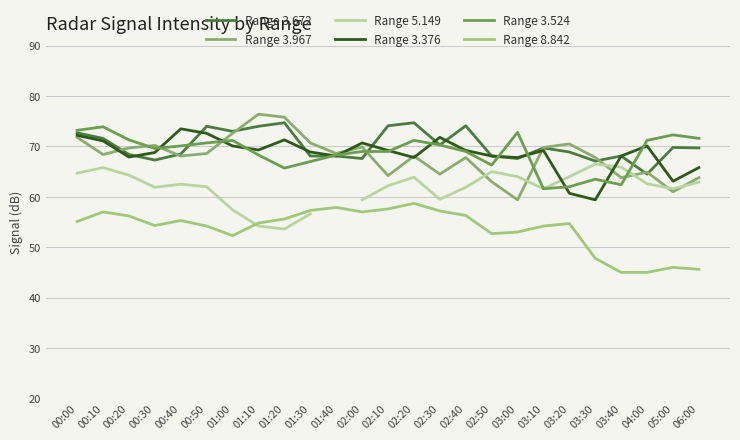

True or false: Range 3.967 has a value of 61.0 at 05:00.

True